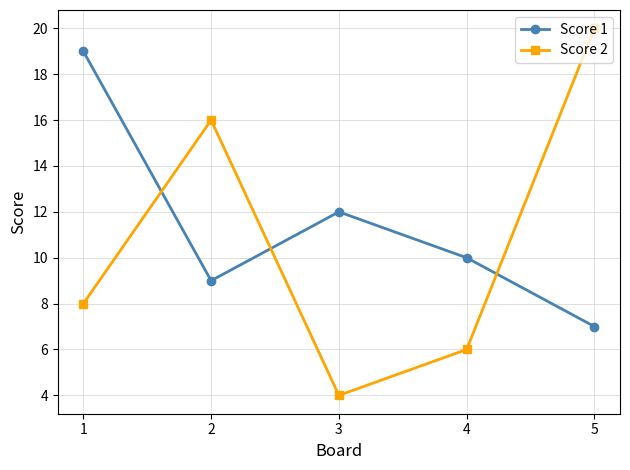

Is it true that Score 2 equals 3 at 1?

False